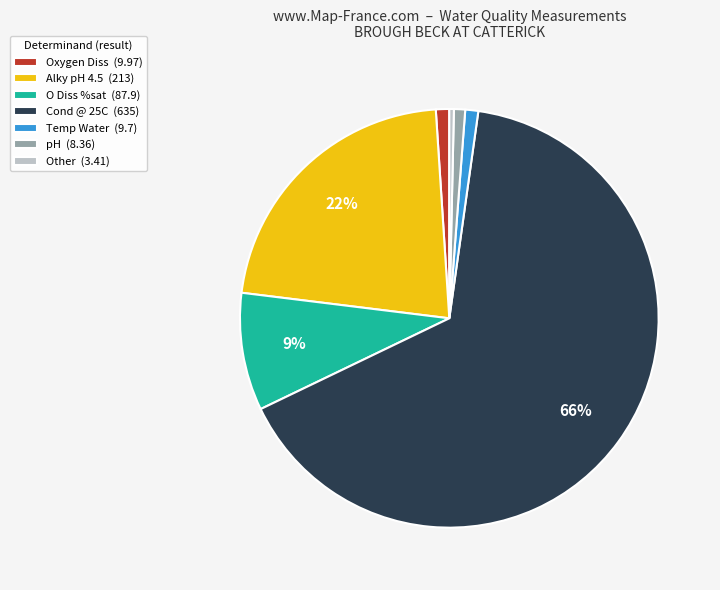

Does any single category account for the majority?

Yes